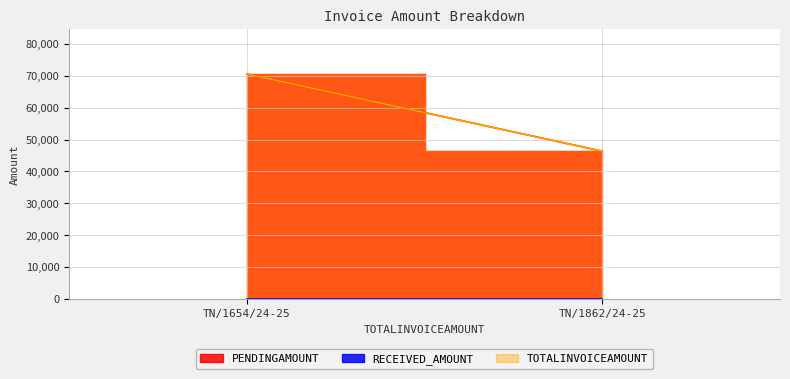

What is the difference between the PENDINGAMOUNT values at TN/1654/24-25 and TN/1862/24-25?

24226